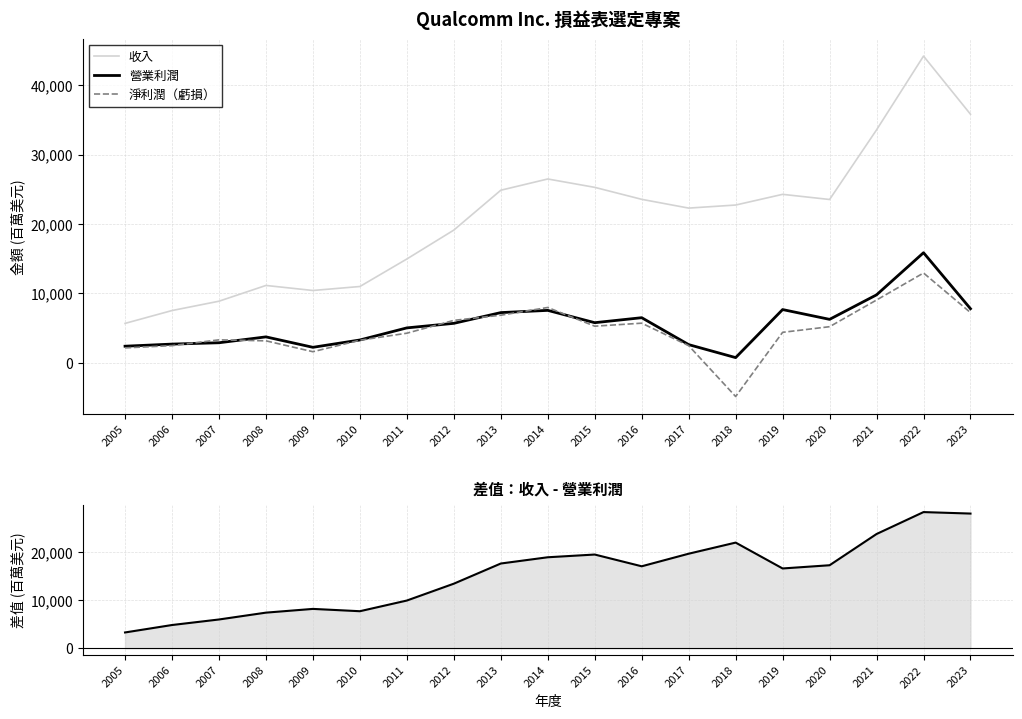

True or false: 淨利潤（虧損） and 收入 − 營業利潤 intersect in this chart.

False